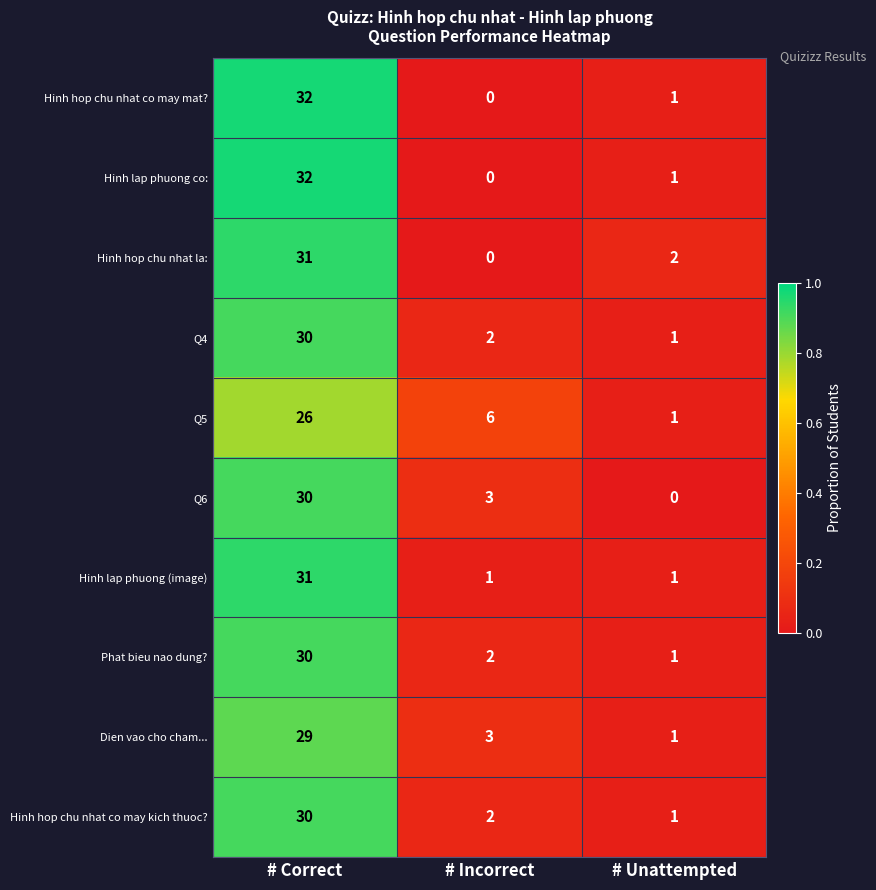

Reading left to right, transcribe all the data shown in this chart.

Hinh hop chu nhat co may mat?: 32	0	1
Hinh lap phuong co:: 32	0	1
Hinh hop chu nhat la:: 31	0	2
Q4: 30	2	1
Q5: 26	6	1
Q6: 30	3	0
Hinh lap phuong (image): 31	1	1
Phat bieu nao dung?: 30	2	1
Dien vao cho cham...: 29	3	1
Hinh hop chu nhat co may kich thuoc?: 30	2	1